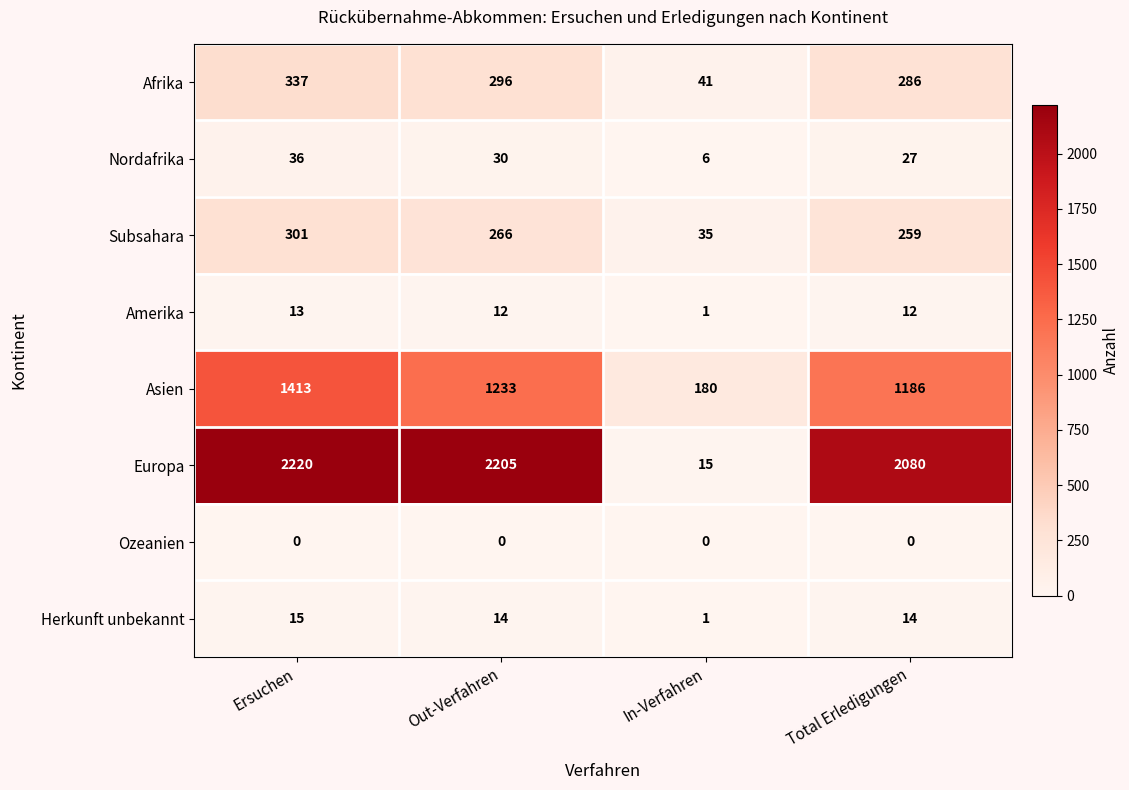

At which category is the sum across all series the highest?

Ersuchen